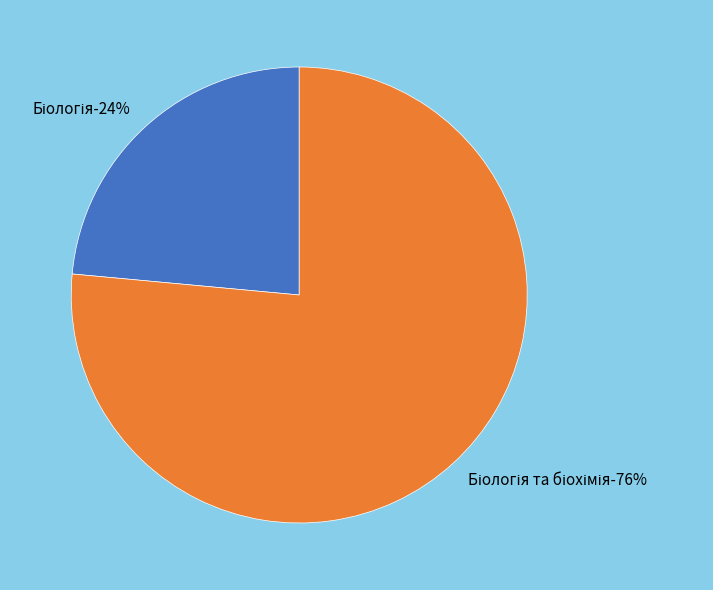

What is the smallest slice in the pie chart?

Біологія